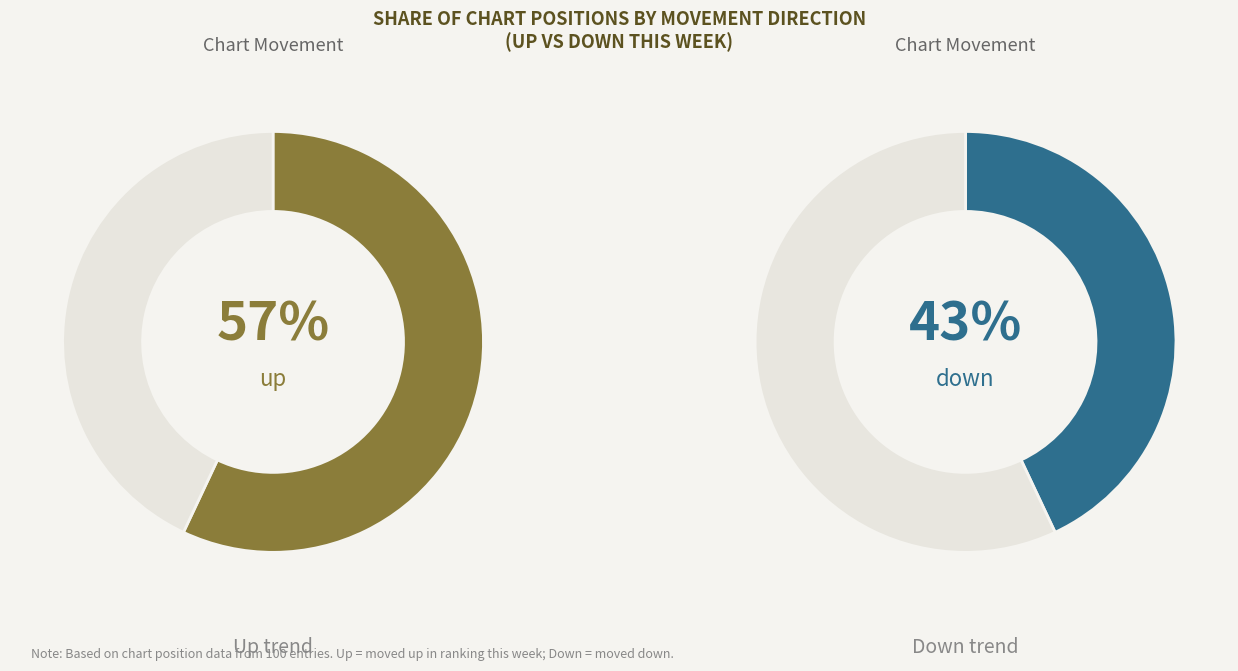

Which category accounts for the majority?

up